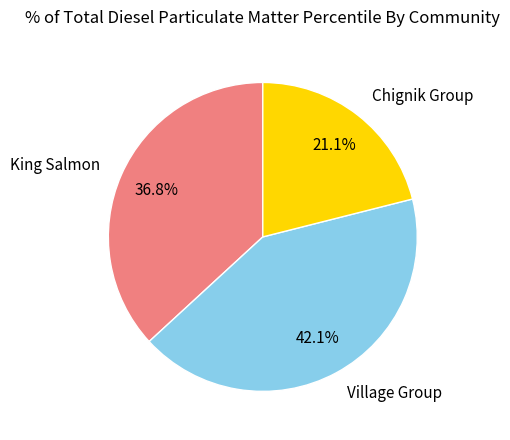

Which slice is the largest?

Village Group